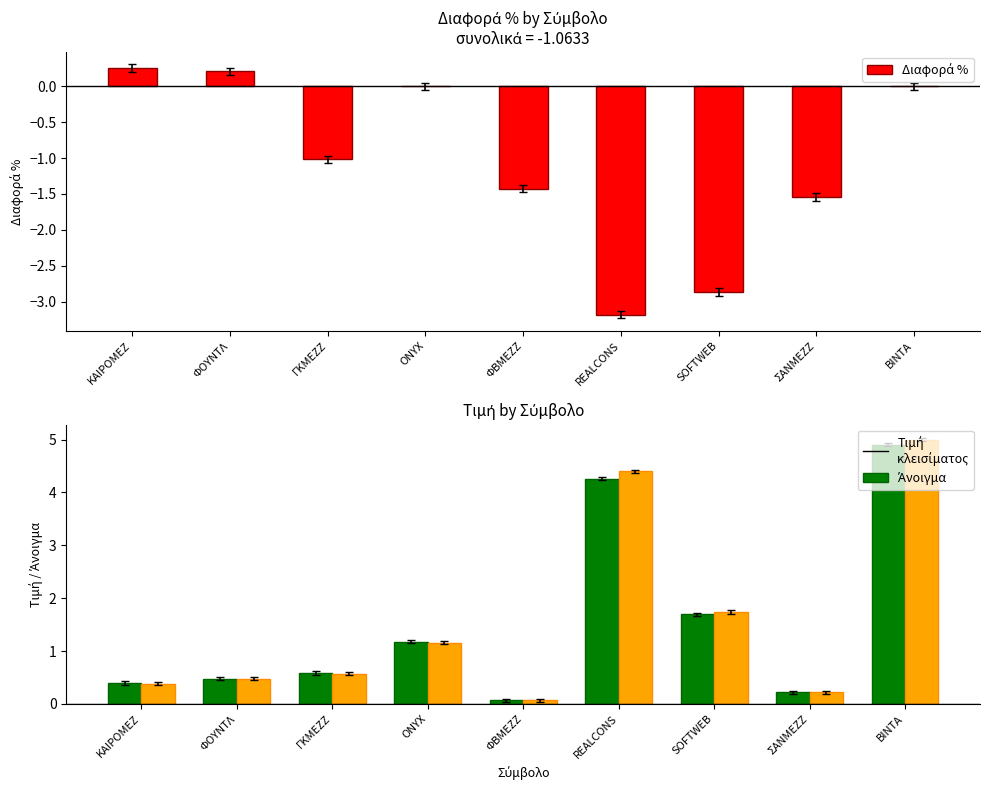

Rank the series at SOFTWEB from highest to lowest value.

Άνοιγμα, Τιμή, Διαφορά %